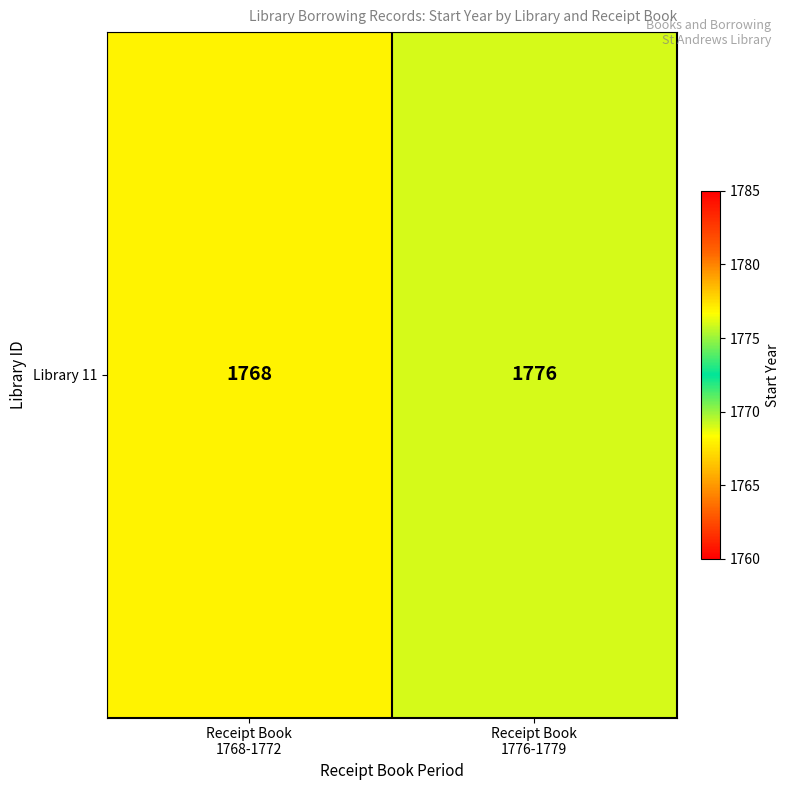

What is the smallest value displayed?

1768